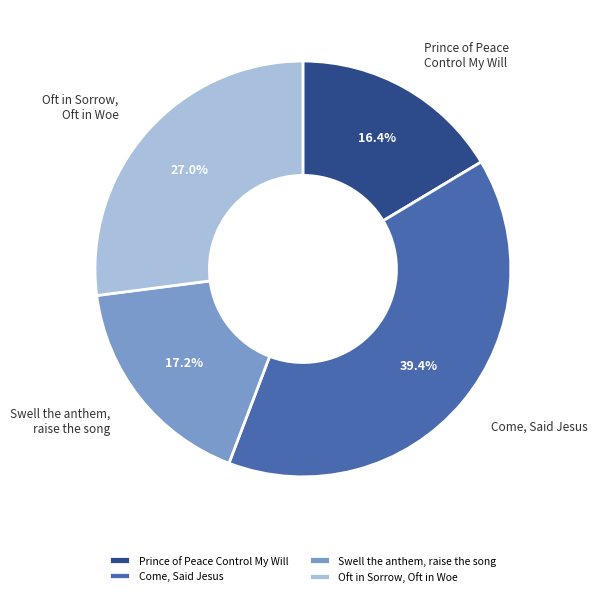

Which slice is the largest?

Come, Said Jesus